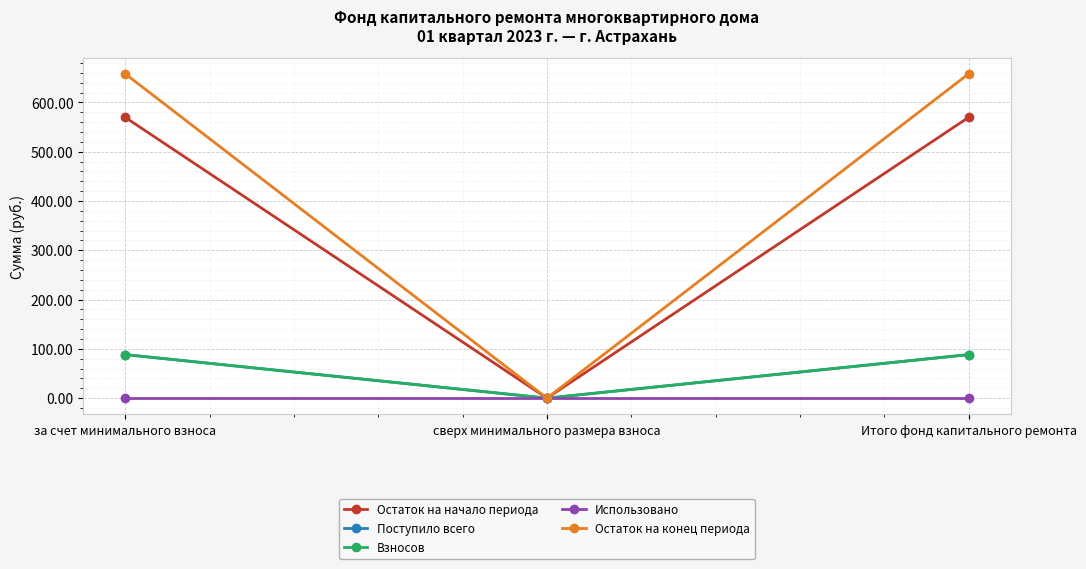

Does the chart have visible grid lines?

Yes